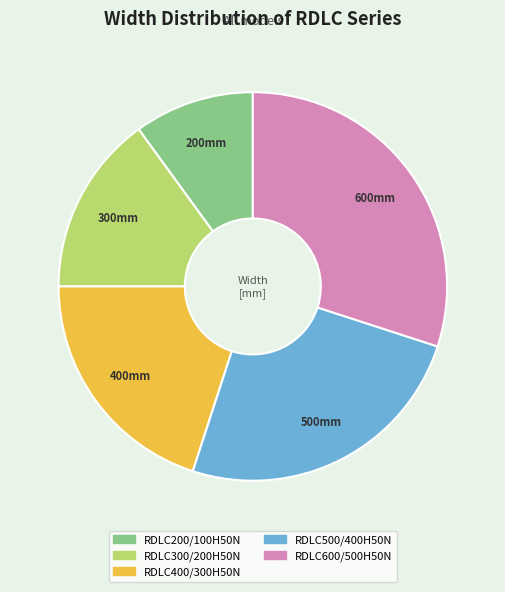

Does RDLC600/500H50N represent more than half of the total?

No